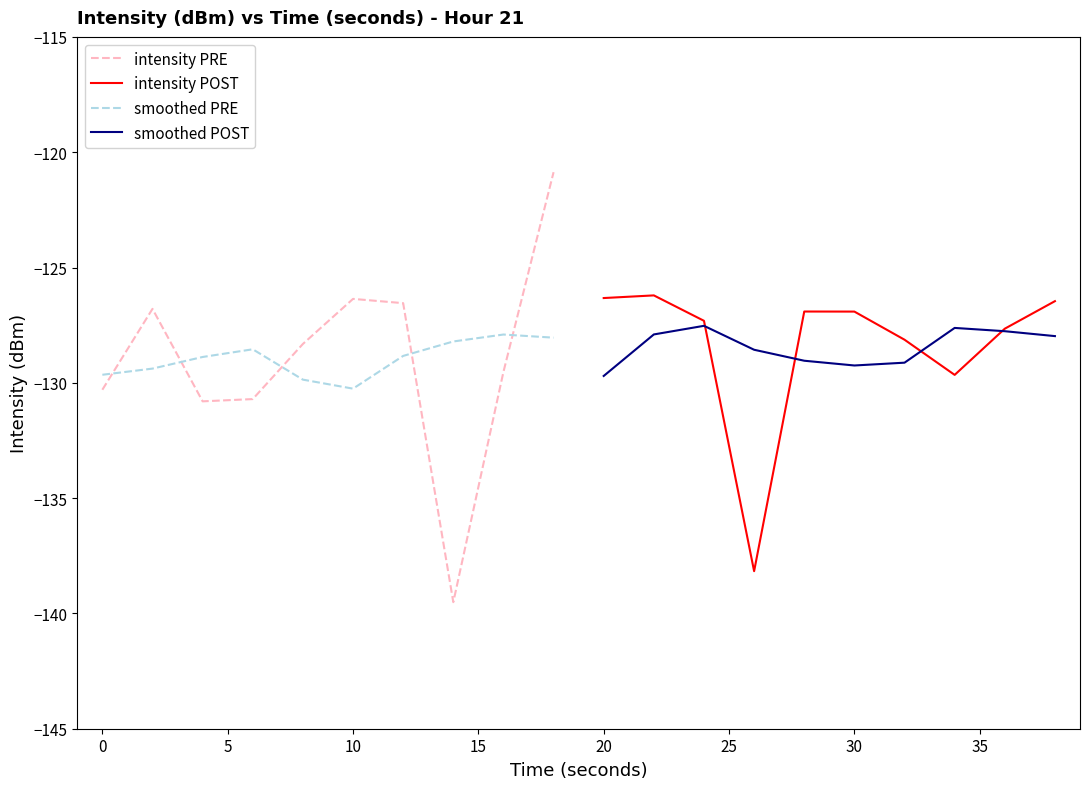

What is the lowest value of the intensity PRE series?

-139.5